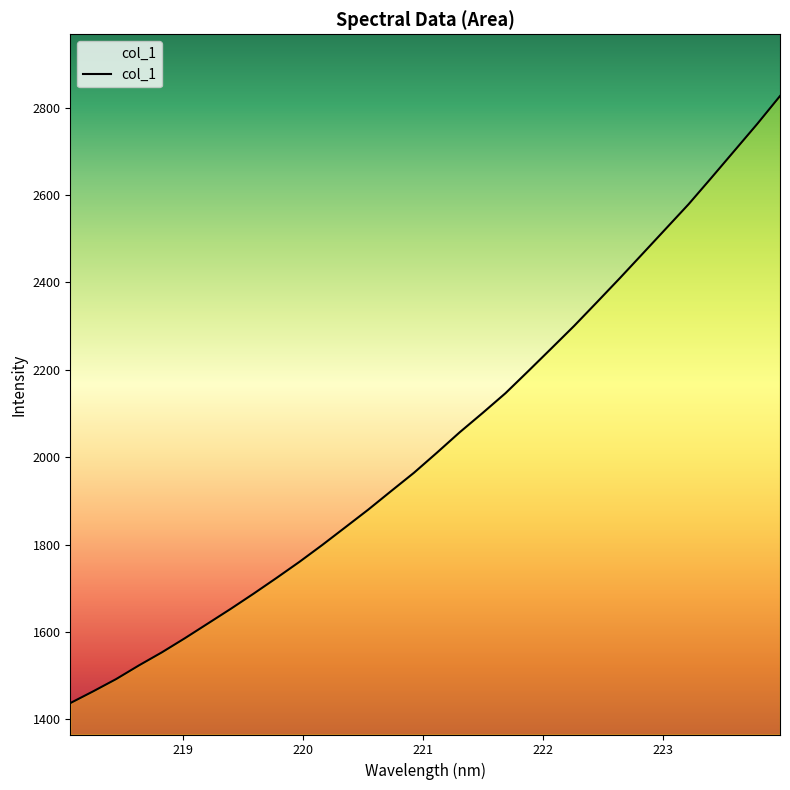

Reading left to right, list all the values displayed in this chart.

1437.2	1464.1	1492.1	1523.6	1553.4	1585.7	1619.2	1652.8	1687.7	1723.6	1760.4	1799.2	1839.4	1879.8	1922.2	1964.3	2010.1	2057.0	2101.2	2146.5	2197.3	2248.8	2300.5	2354.9	2409.9	2466.1	2522.5	2578.8	2639.5	2700.9	2762.4	2826.6